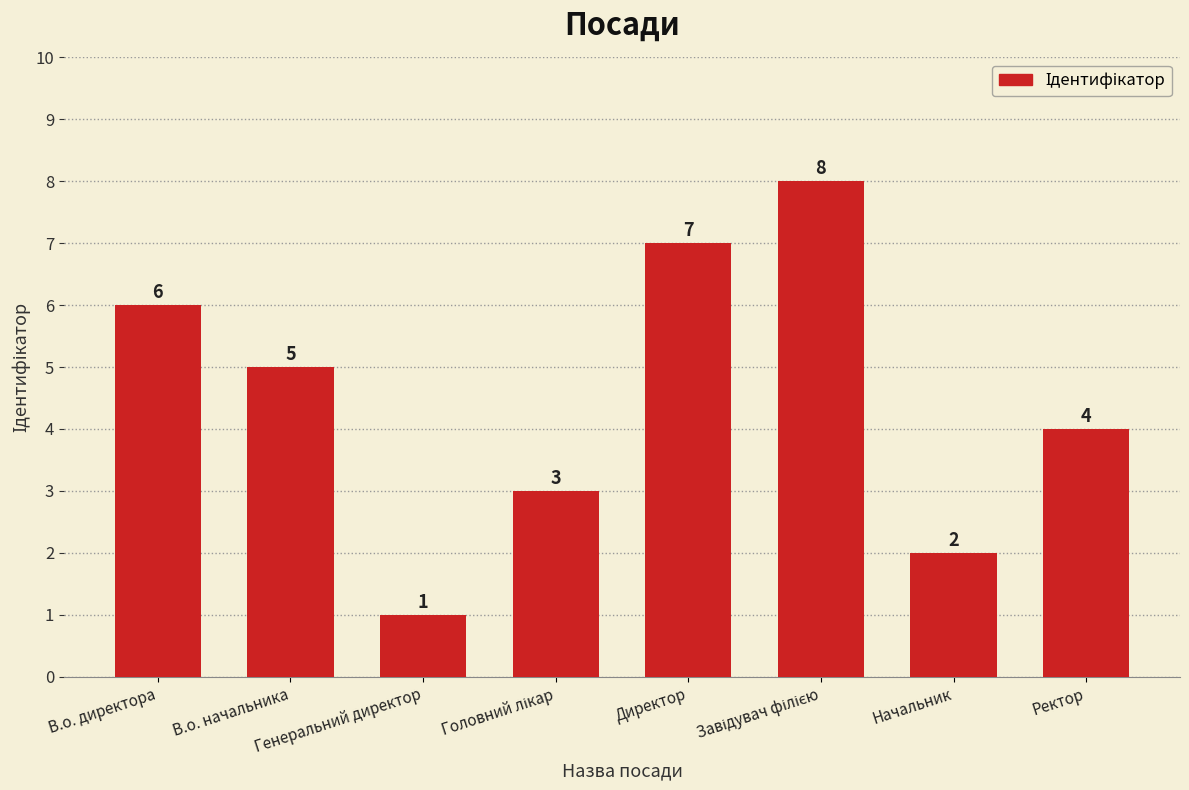

What is the value of the 7th bar from the left?

2